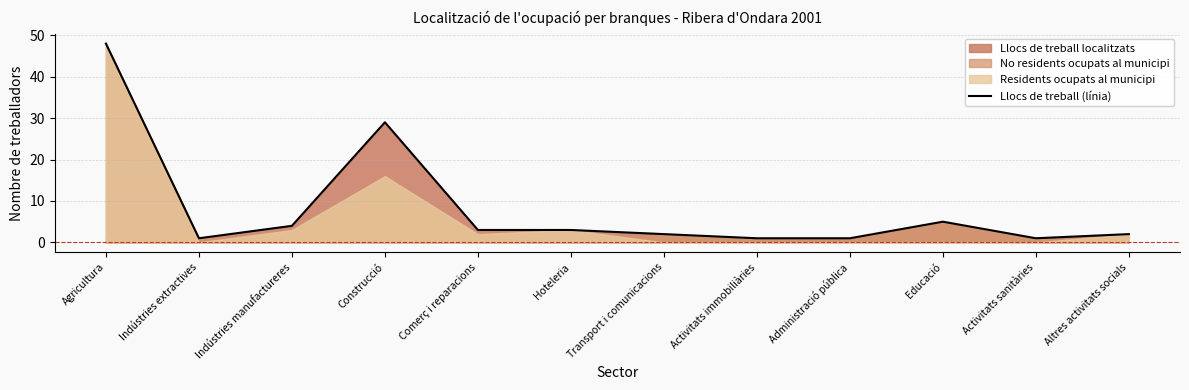

What position from the left is Comerç i reparacions?

5